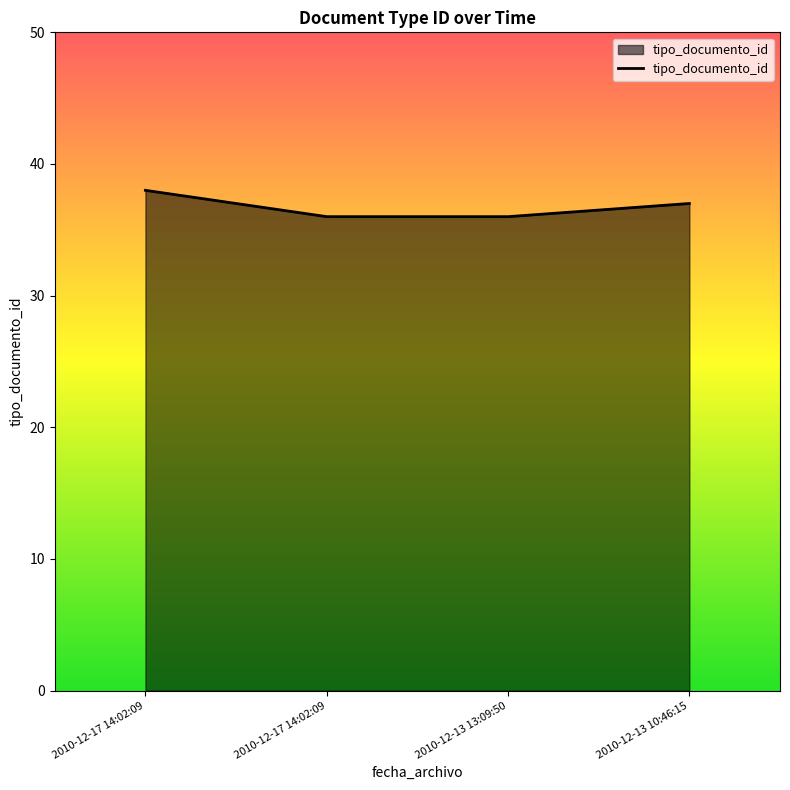

Reading left to right, list all the values displayed in this chart.

2010-12-17 14:02:09=38	2010-12-17 14:02:09=36	2010-12-13 13:09:50=36	2010-12-13 10:46:15=37